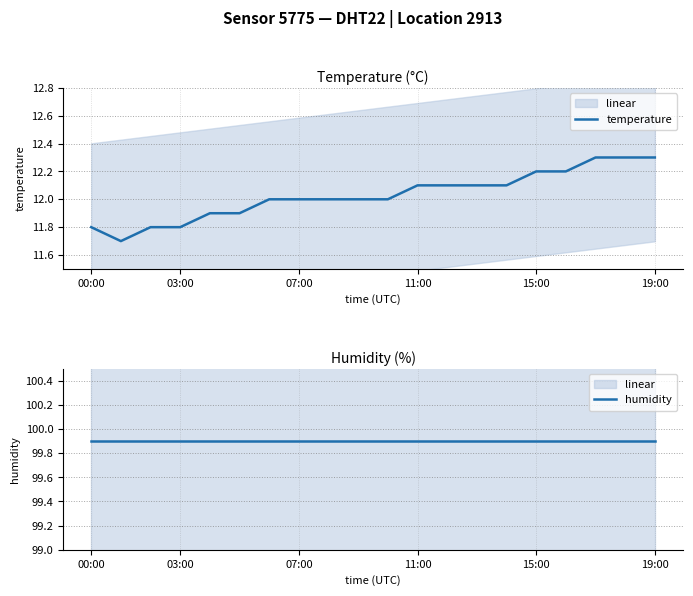

True or false: temperature and humidity cross at least once.

False